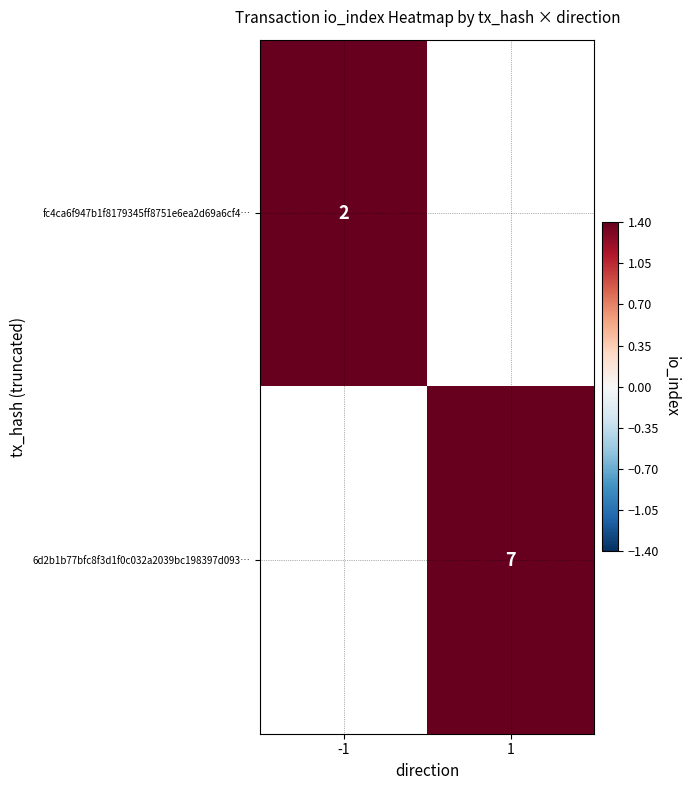

How many series are shown in this chart?

2